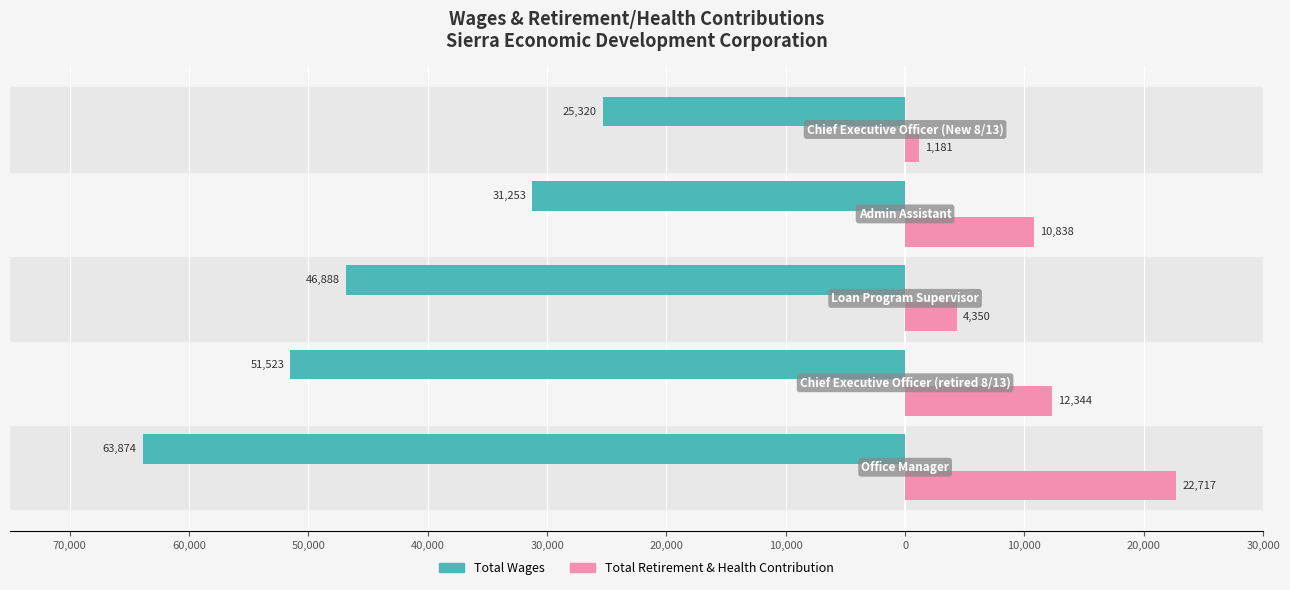

What is the minimum value for Total Retirement & Health Contribution?

1181